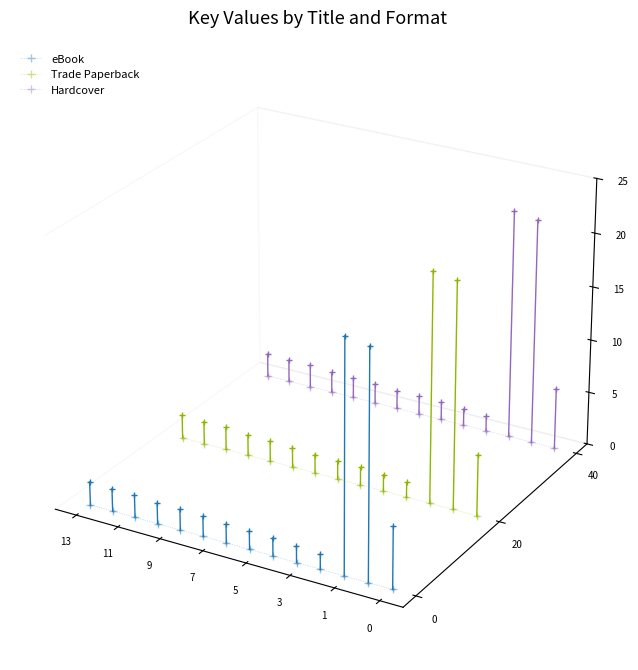

What are all the series names shown in the legend?

eBook, Trade Paperback, Hardcover